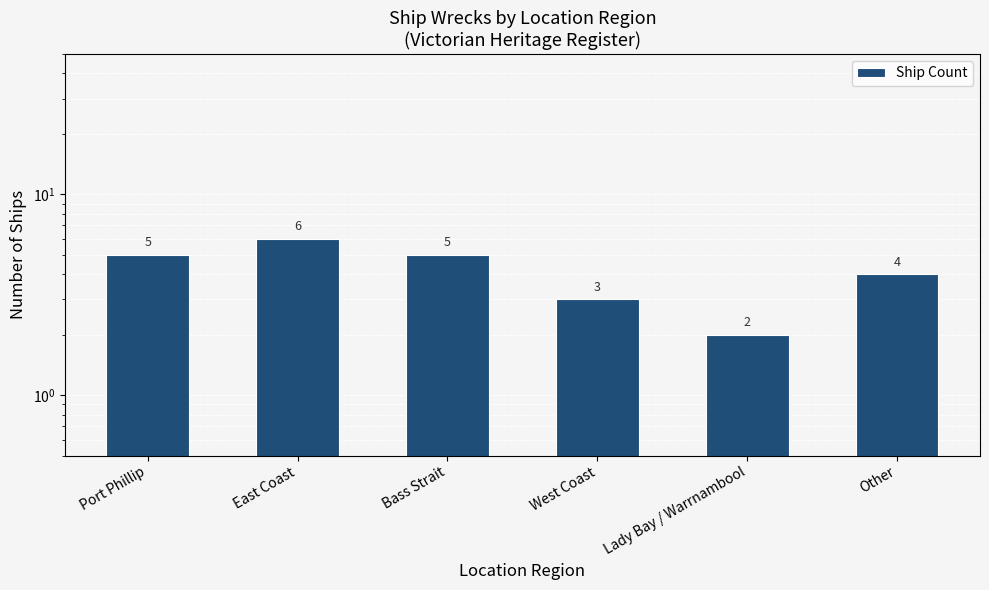

Is it true that the value at East Coast is 9?

False